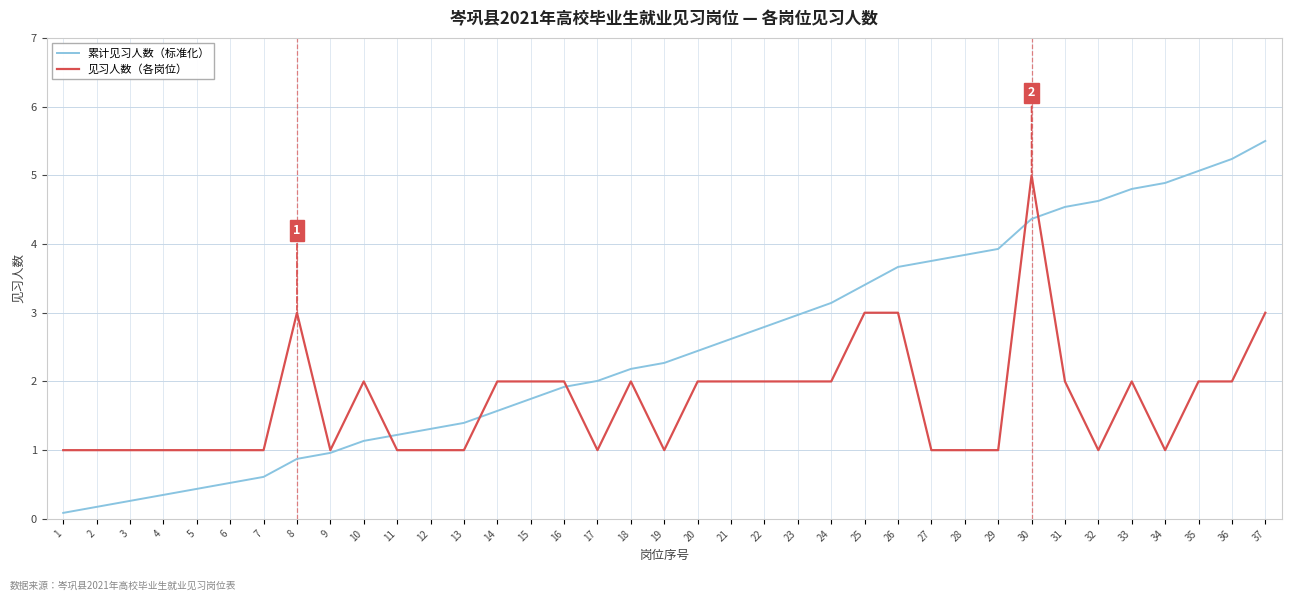

At which category is the sum across all series the highest?

30